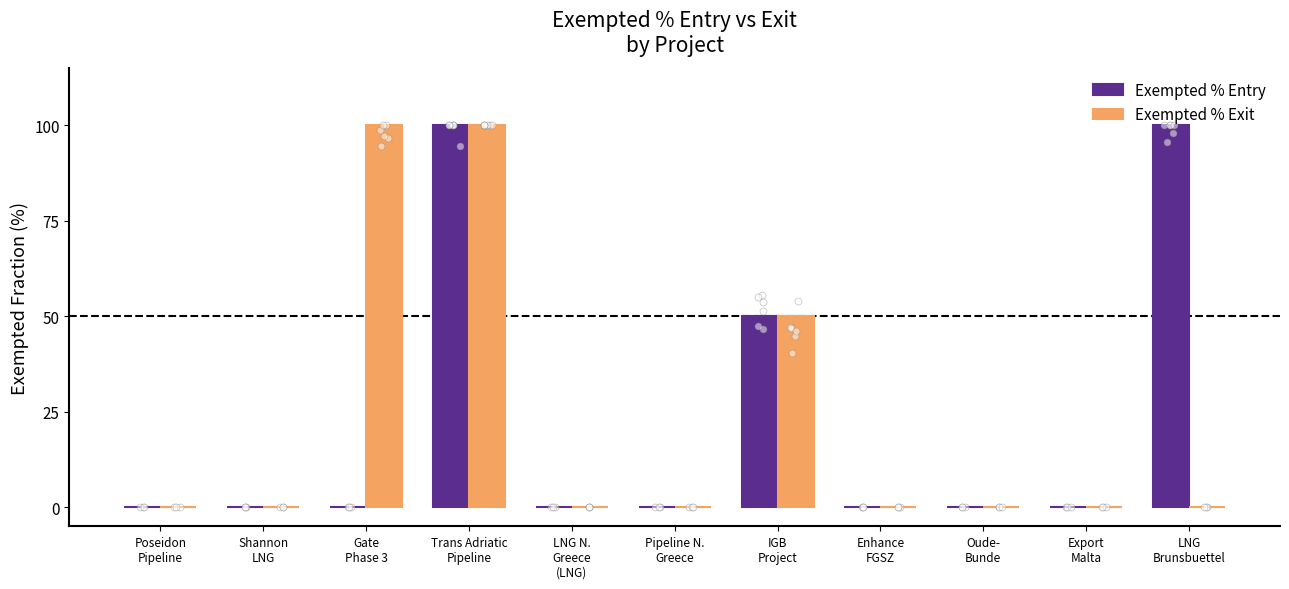

Is the value of Exempted % Exit at Export
Malta greater than the value of Exempted % Entry at Trans Adriatic
Pipeline?

No